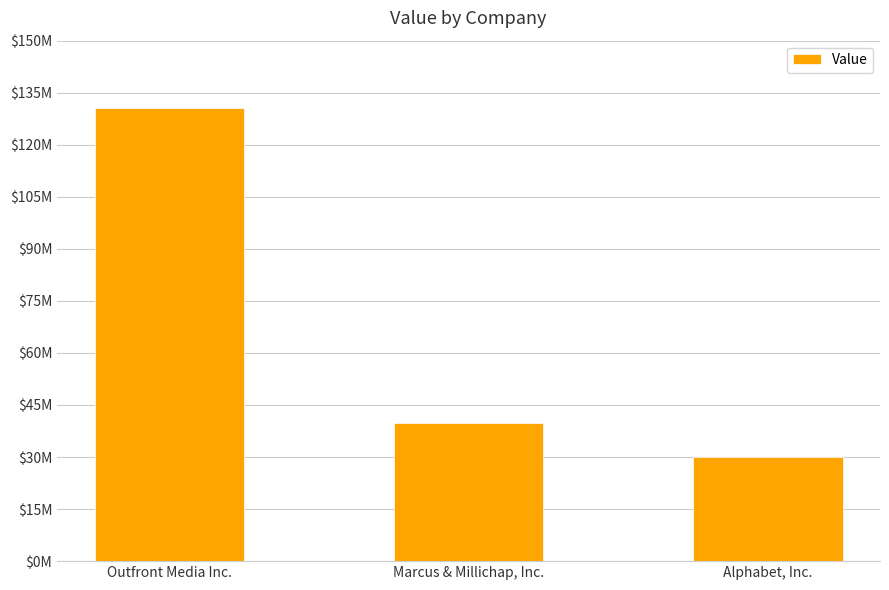

List the labels in order of value, smallest first.

Alphabet, Inc., Marcus & Millichap, Inc., Outfront Media Inc.